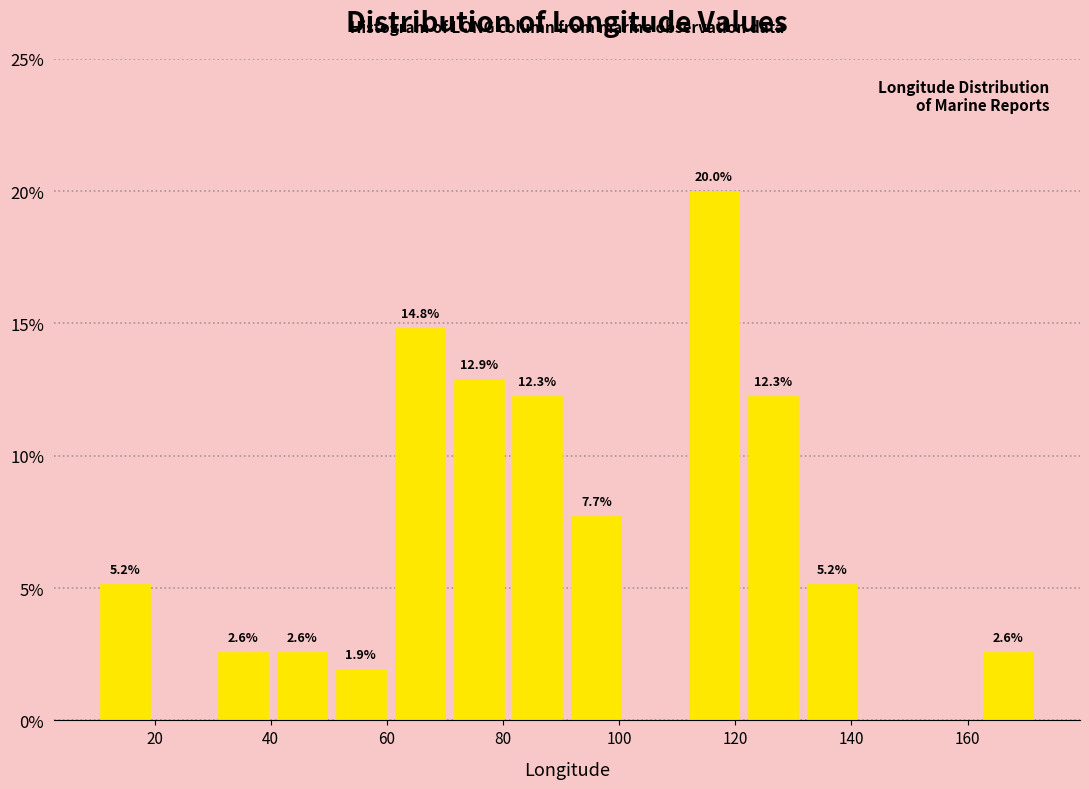

Over which range of the x-axis is the bar tallest?

112 to 122